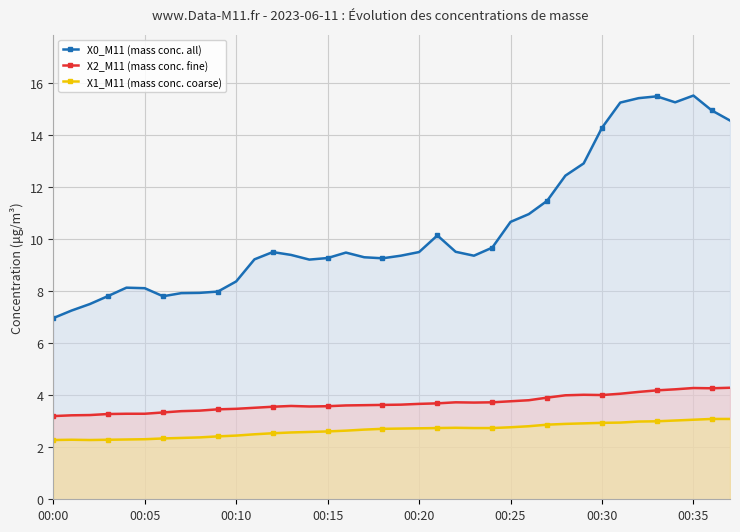

Reading right to left, what are all the values shown in this chart?

X0_M11 (mass conc. all): 14.6	15.0	15.5	15.3	15.5	15.4	15.3	14.3	12.9	12.4	11.5	11.0	10.7	9.7	9.4	9.5	10.2	9.5	9.4	9.3	9.3	9.5	9.3	9.2	9.4	9.5	9.2	8.4	8.0	7.9	7.9	7.8	8.1	8.1	7.8	7.5	7.3	7.0
X2_M11 (mass conc. fine): 4.3	4.3	4.3	4.2	4.2	4.1	4.1	4.0	4.0	4.0	3.9	3.8	3.8	3.7	3.7	3.7	3.7	3.7	3.6	3.6	3.6	3.6	3.6	3.6	3.6	3.6	3.5	3.5	3.5	3.4	3.4	3.3	3.3	3.3	3.3	3.2	3.2	3.2
X1_M11 (mass conc. coarse): 3.1	3.1	3.1	3.0	3.0	3.0	3.0	2.9	2.9	2.9	2.9	2.8	2.8	2.7	2.7	2.8	2.7	2.7	2.7	2.7	2.7	2.6	2.6	2.6	2.6	2.5	2.5	2.5	2.4	2.4	2.4	2.3	2.3	2.3	2.3	2.3	2.3	2.3